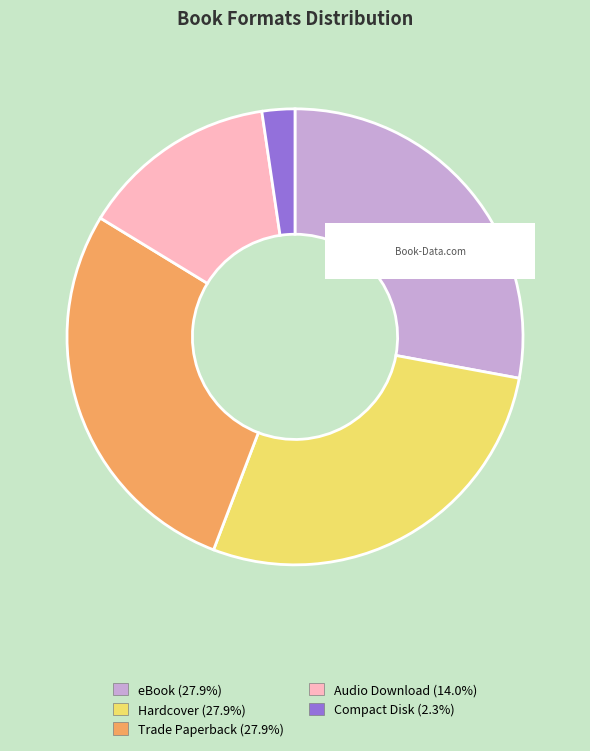

What is the ratio of the value at Hardcover to the value at Compact Disk?

12.0